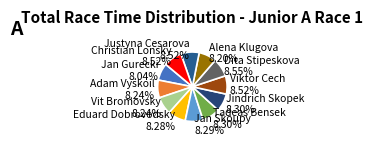

Approximately how many times larger is the value at Jan Skoupy compared to Adam Vyskoil?

1.0